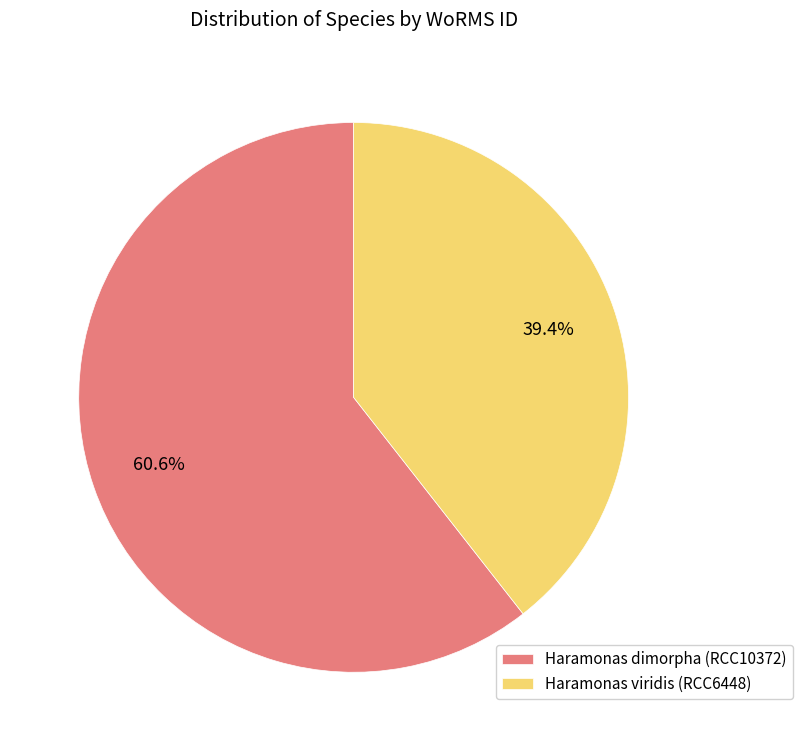

To the nearest percent, what portion does Haramonas dimorpha (RCC10372) represent?

61%